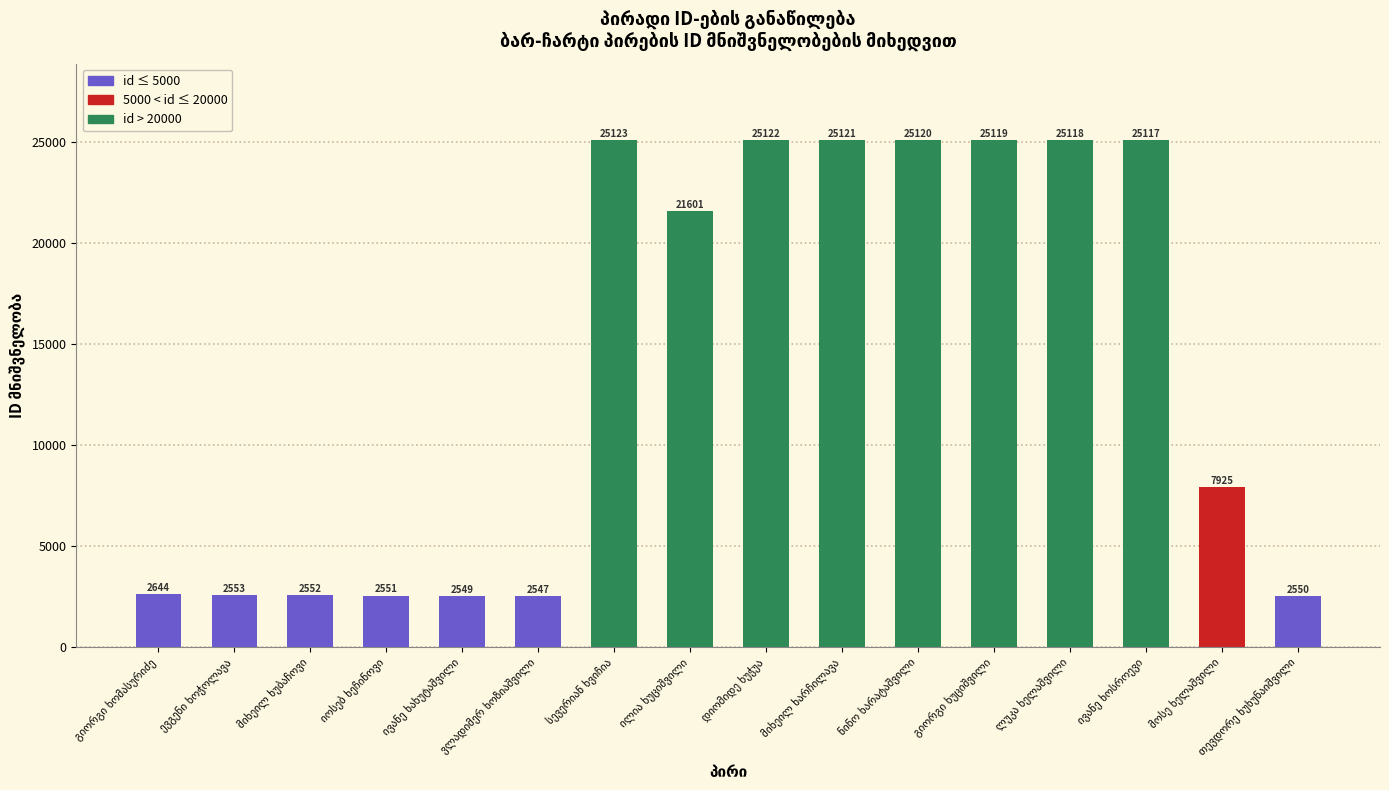

What is the maximum value shown in the chart?

25123